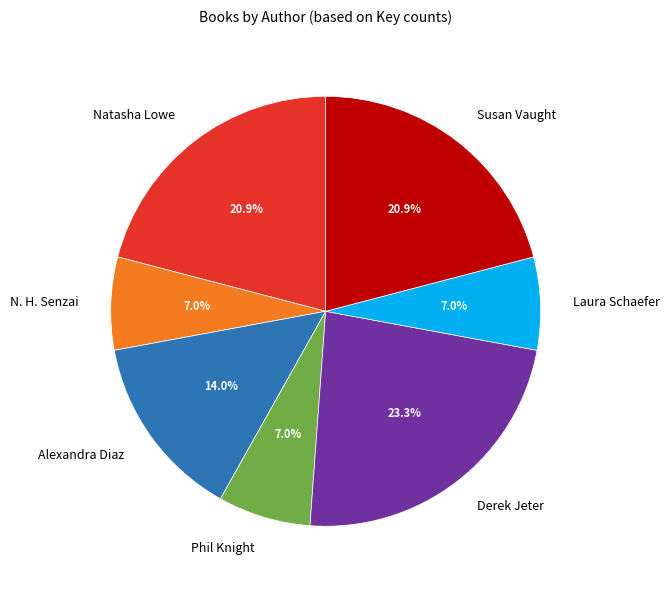

What is the ratio of the value at Laura Schaefer to the value at Phil Knight?

1.0